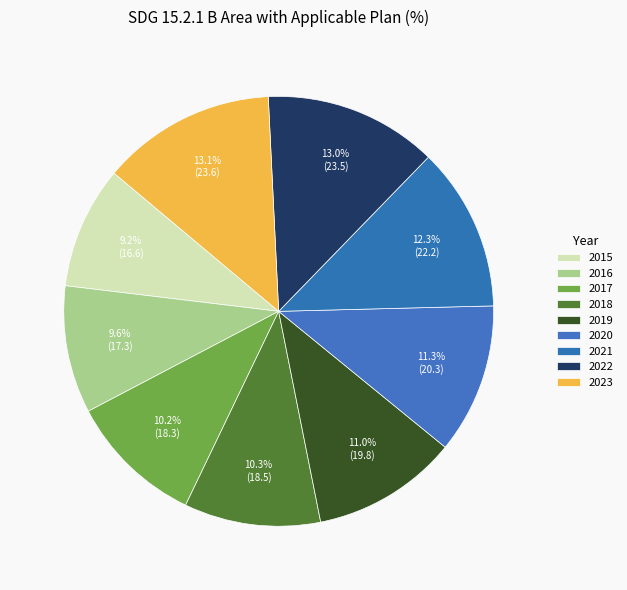

Count the number of slices in the pie.

9